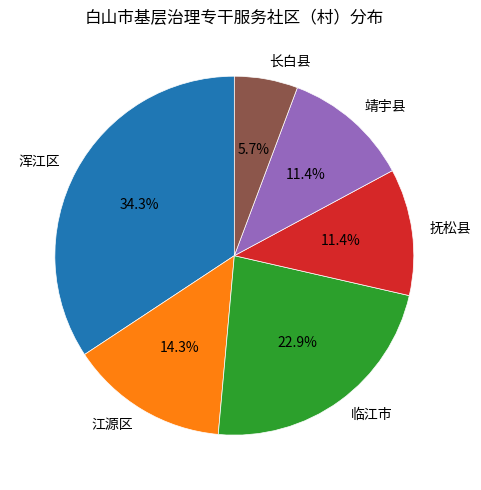

Does any single category account for the majority?

No